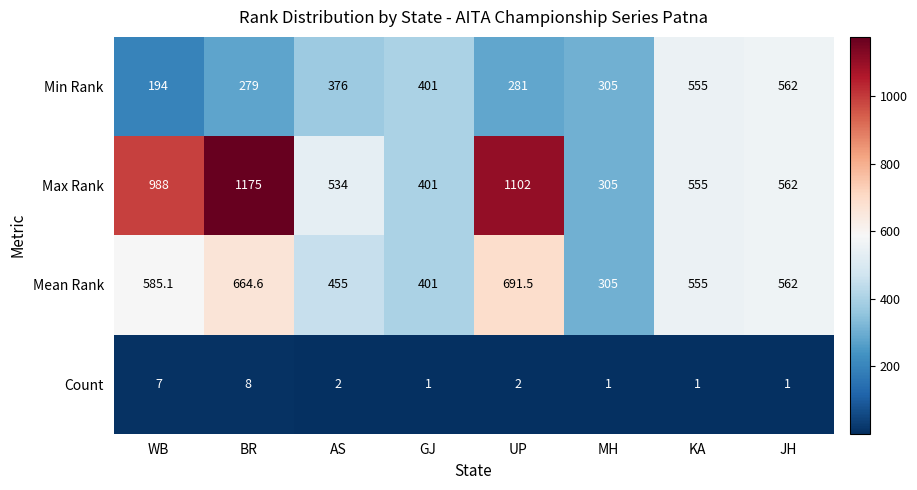

What is the spread (max minus min) of values at AS?

532.0